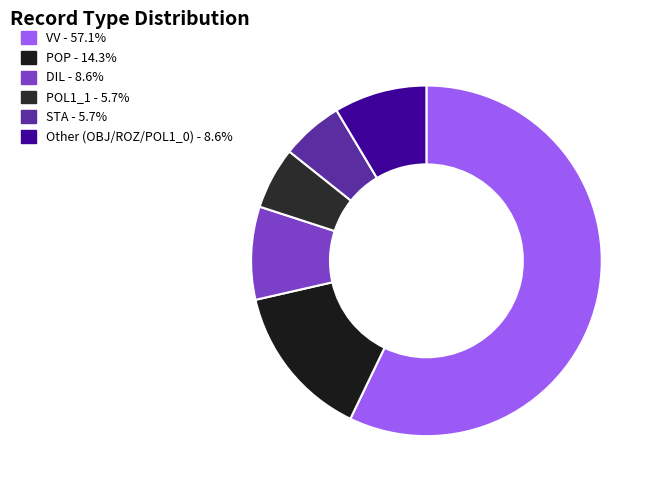

How many slices are in this pie chart?

6